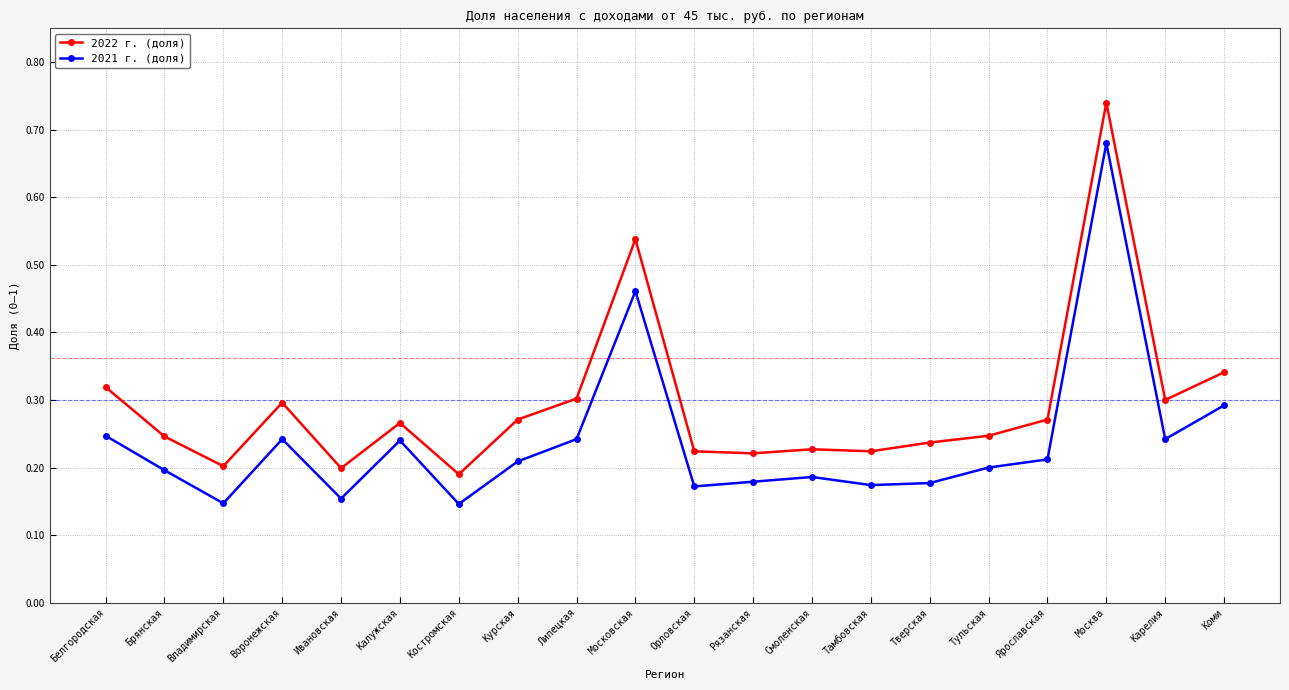

True or false: 2022 г. (доля) and 2021 г. (доля) intersect in this chart.

False